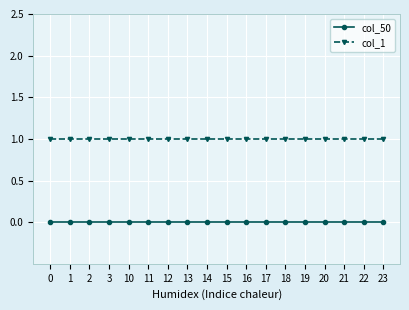

What is the value of the col_1 point at the 17th from the left?

1